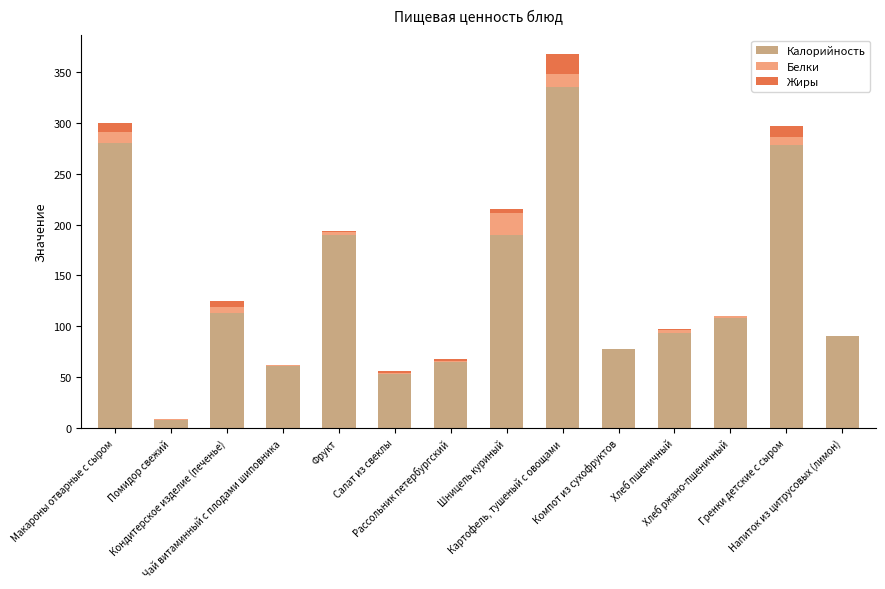

How many data points in Калорийность are above 107?

7